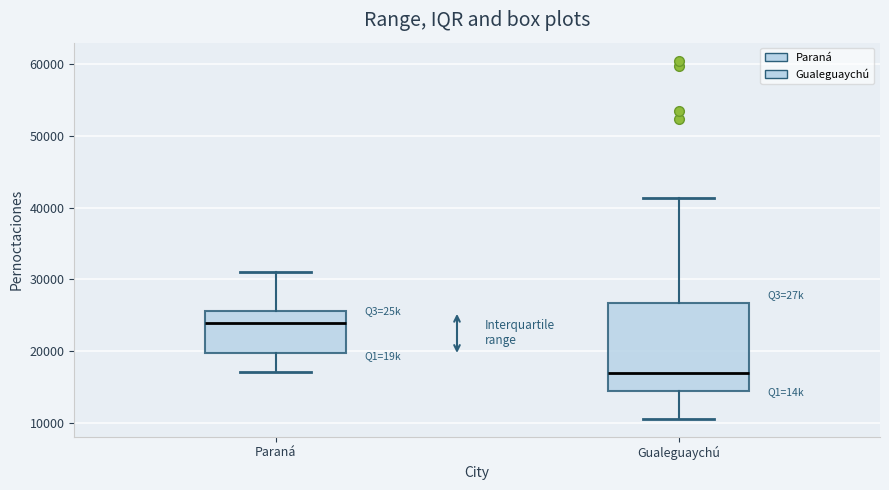

Which box has the highest median line?

Paraná